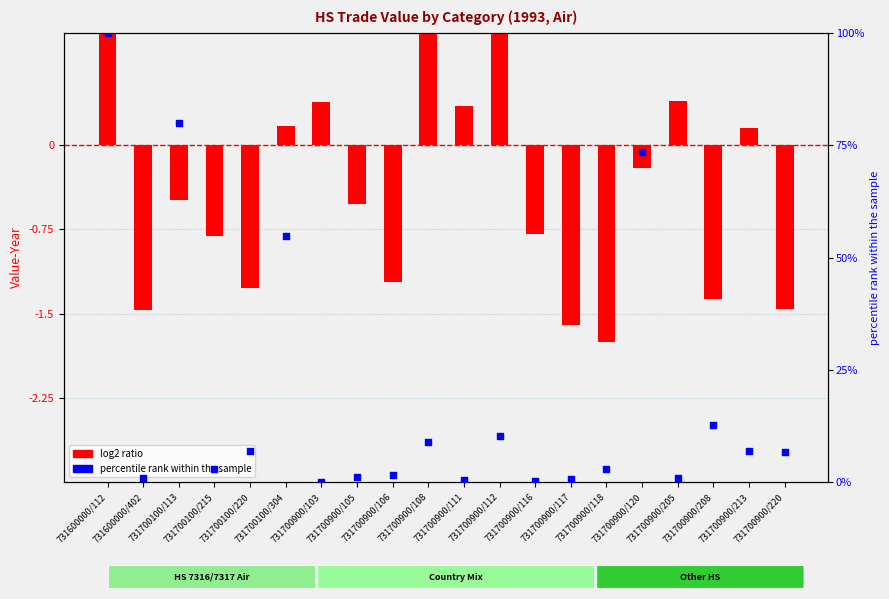

What is the total value across all series at 731700900/120?

73.3